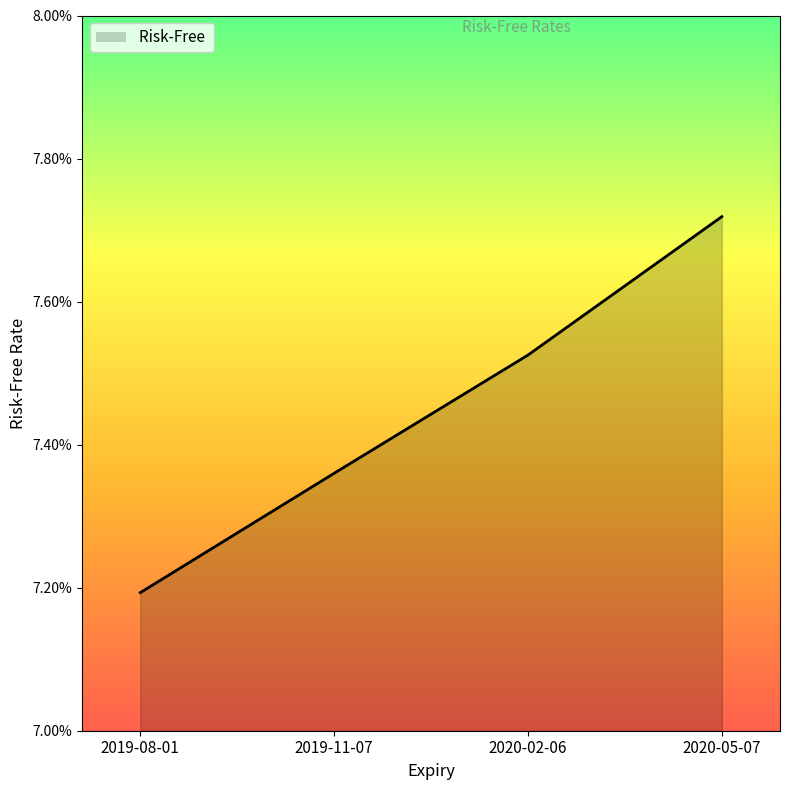

Reading left to right, list all the values displayed in this chart.

7.2	7.4	7.5	7.7